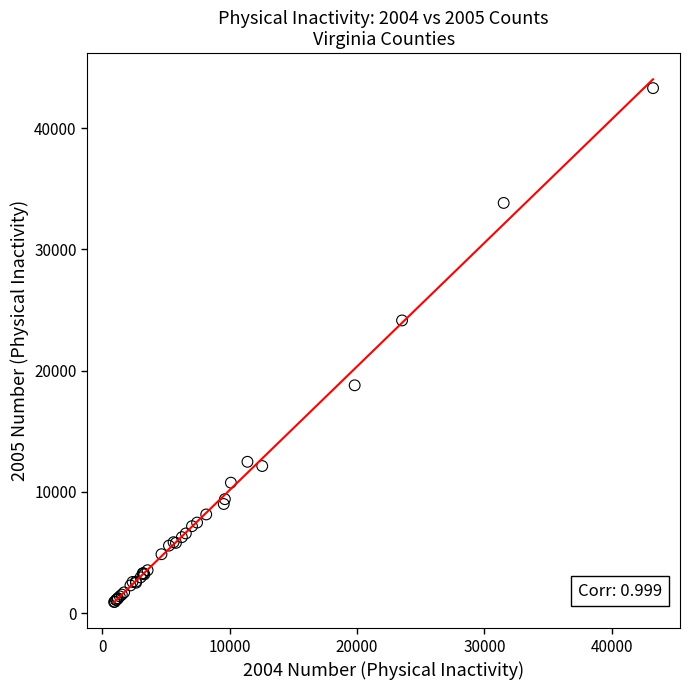

What Y value in the scatter plot is closest to 22117?

24150.0